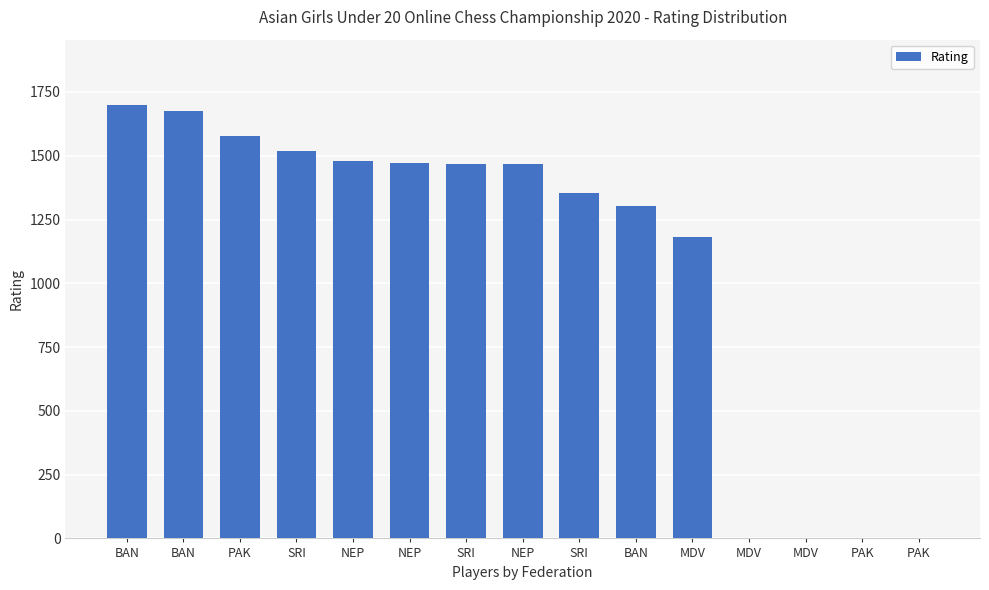

Does the chart contain stacked bars?

No